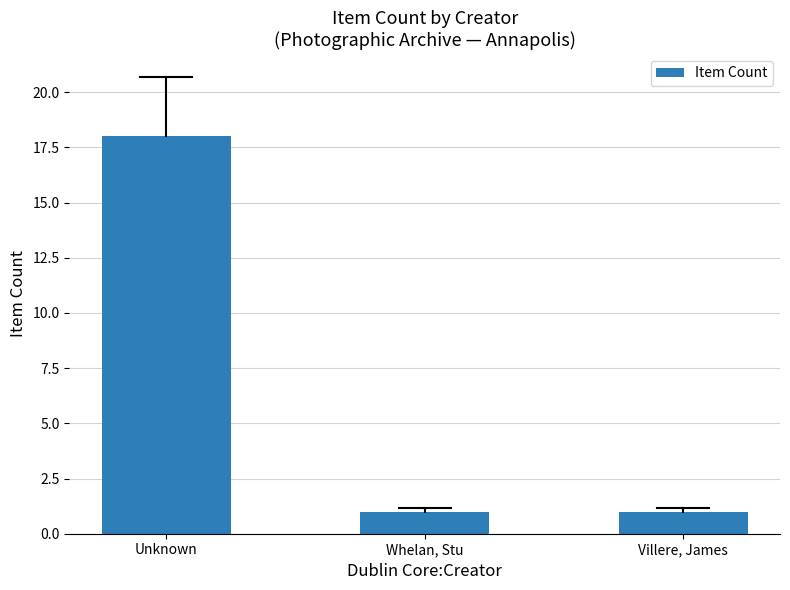

At which category does the chart reach its peak across all series?

Unknown